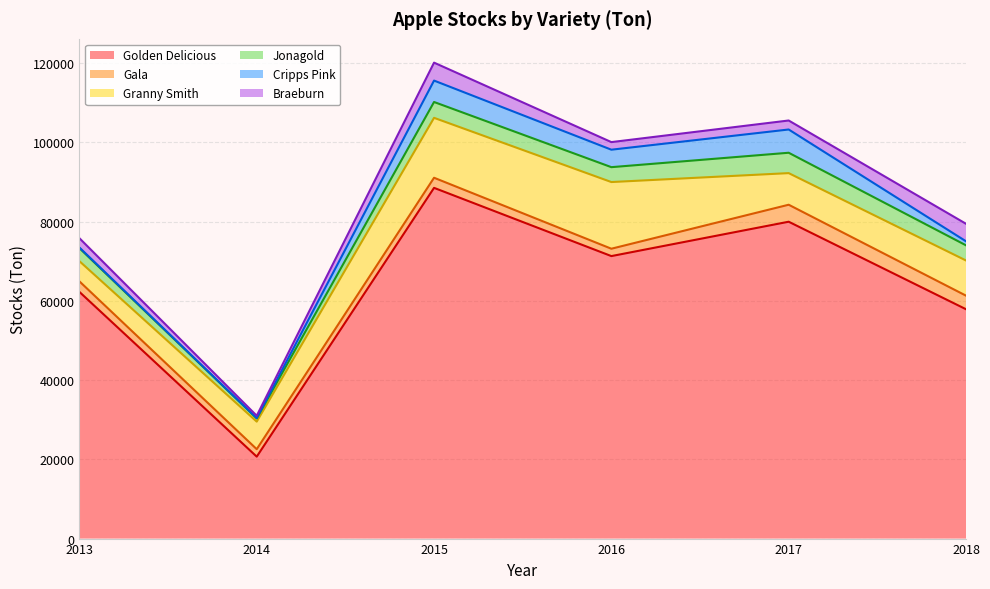

After their last crossing, which series has the higher values: Jonagold or Braeburn?

Braeburn